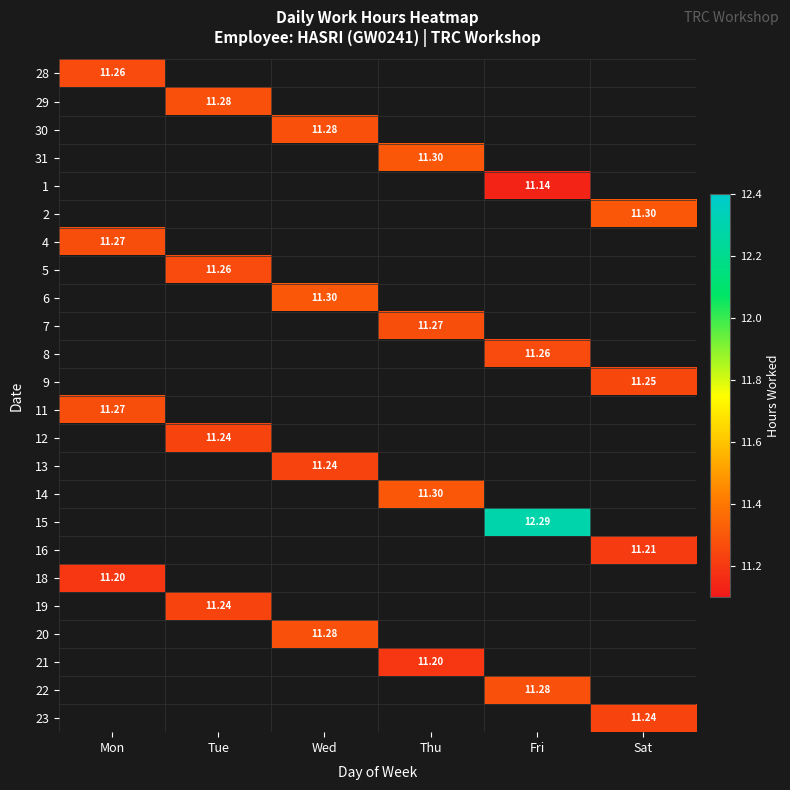

What is the smallest value displayed?

11.1